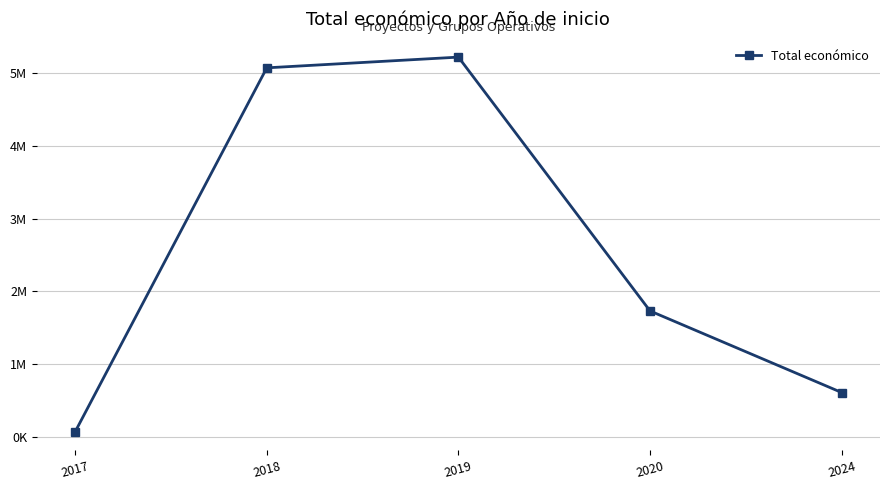

Is this an area chart (filled region under the line)?

No